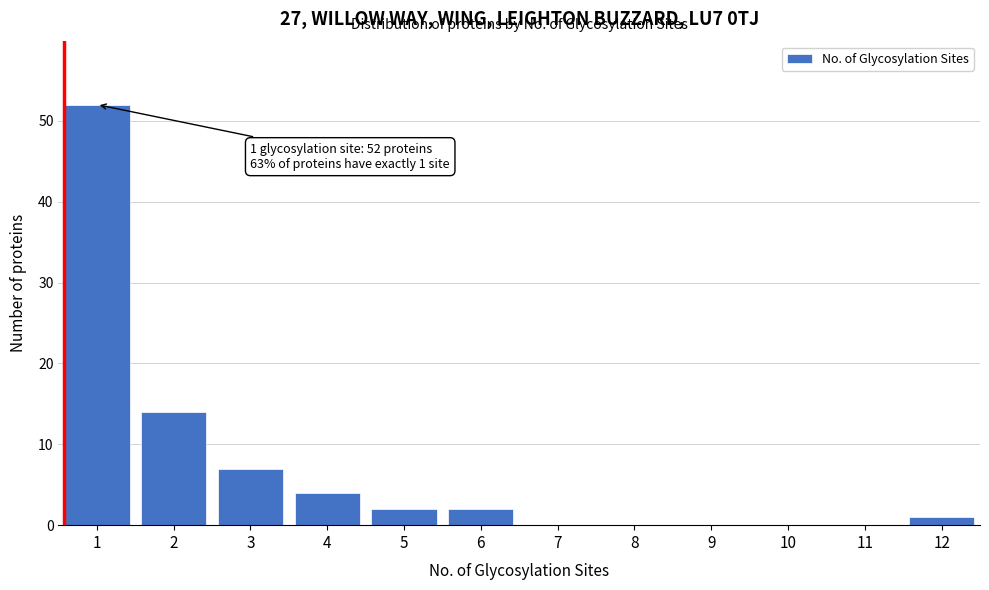

Reading left to right, transcribe all the data shown in this chart.

1=52	2=14	3=7	4=4	5=2	6=2	7=0	8=0	9=0	10=0	11=0	12=1